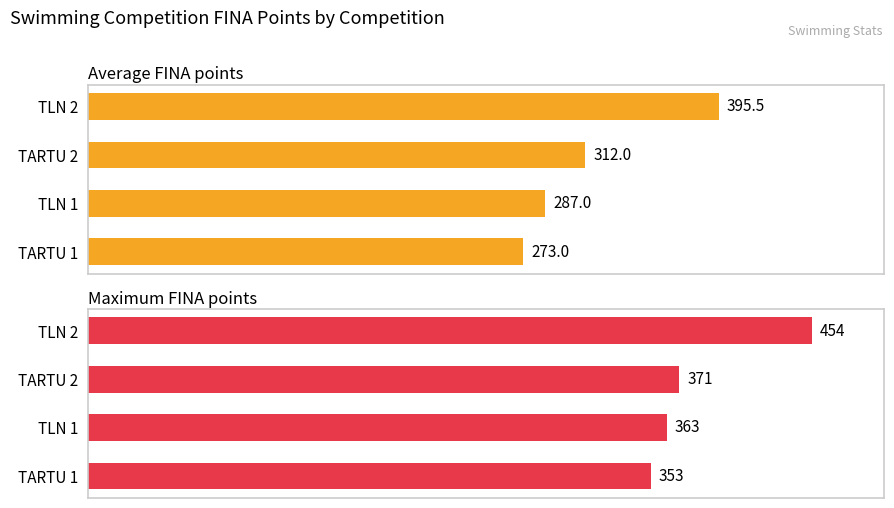

Which series changed the most between TLN 1 and TARTU 1?

Average FINA points